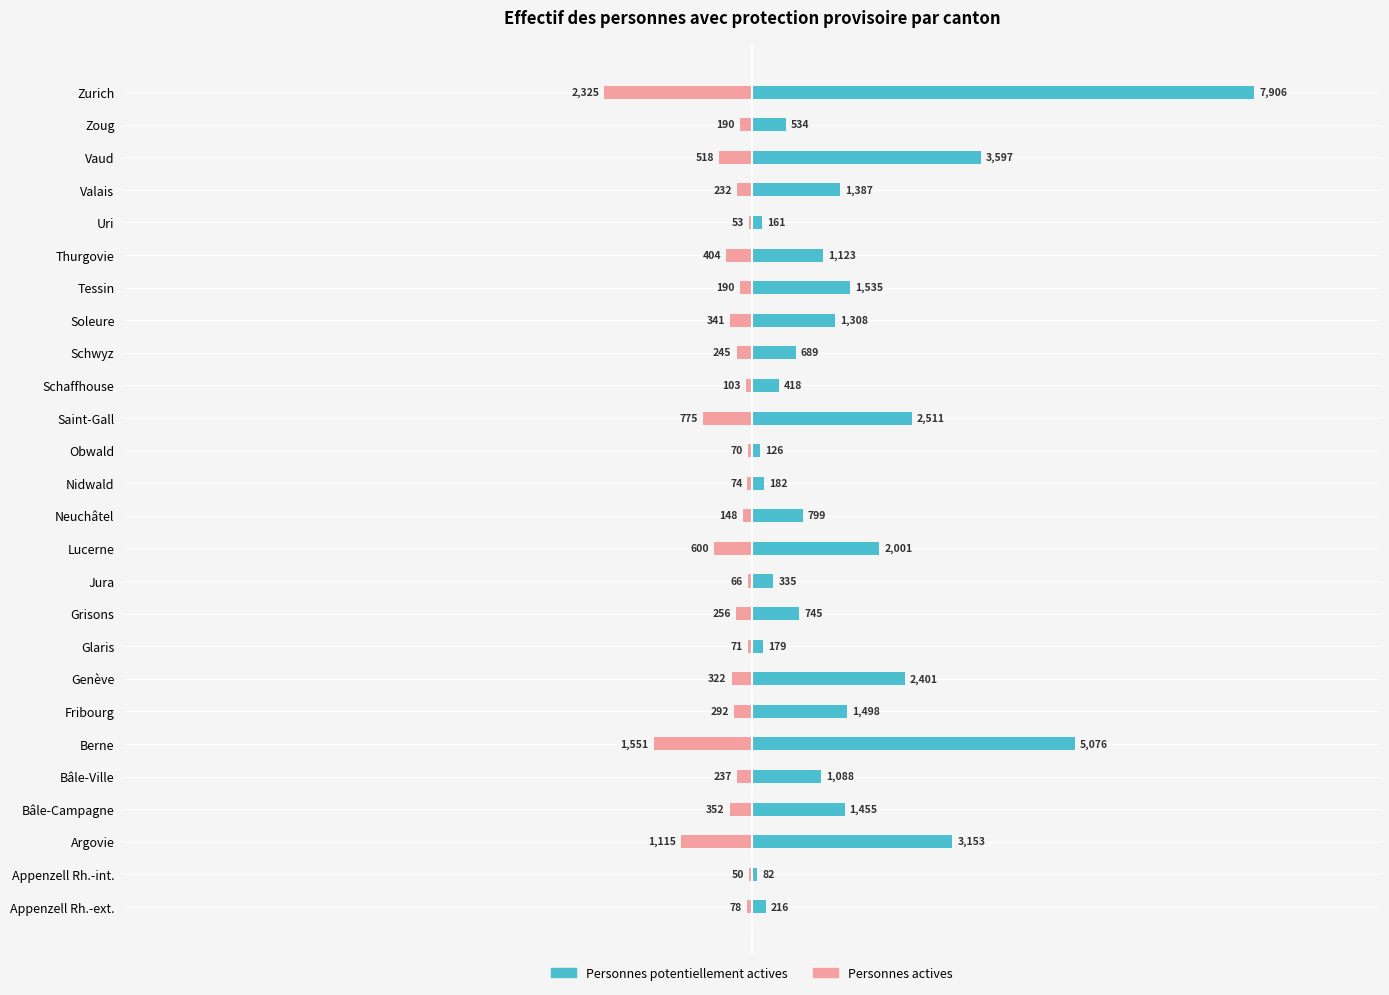

List the series in order of their peak value, highest first.

Personnes potentiellement actives, Personnes actives